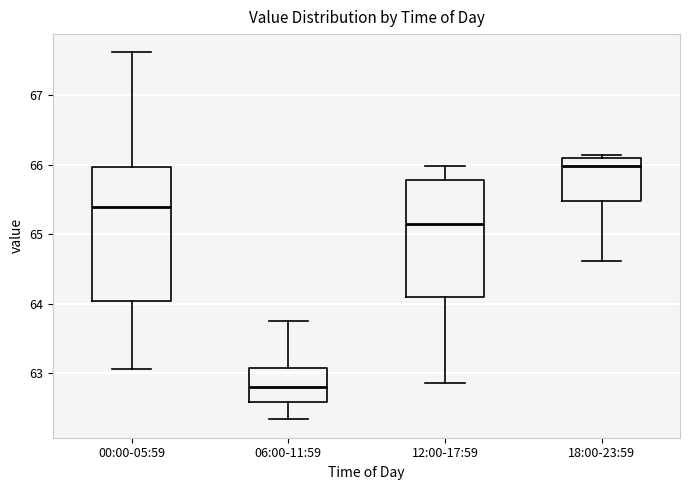

Reading left to right, read every box against the y-axis: the position of its median line, the range the box covers, and the ends of its whiskers. The values are not printed on the chart, so give them approximately, as read against the axis.

00:00-05:59: median 65.4, box 64.0 to 66.0, whiskers 63.1 to 67.6
06:00-11:59: median 62.8, box 62.6 to 63.1, whiskers 62.3 to 63.8
12:00-17:59: median 65.2, box 64.1 to 65.8, whiskers 62.9 to 66.0
18:00-23:59: median 66.0, box 65.5 to 66.1, whiskers 64.6 to 66.1 (just above the box's upper edge)